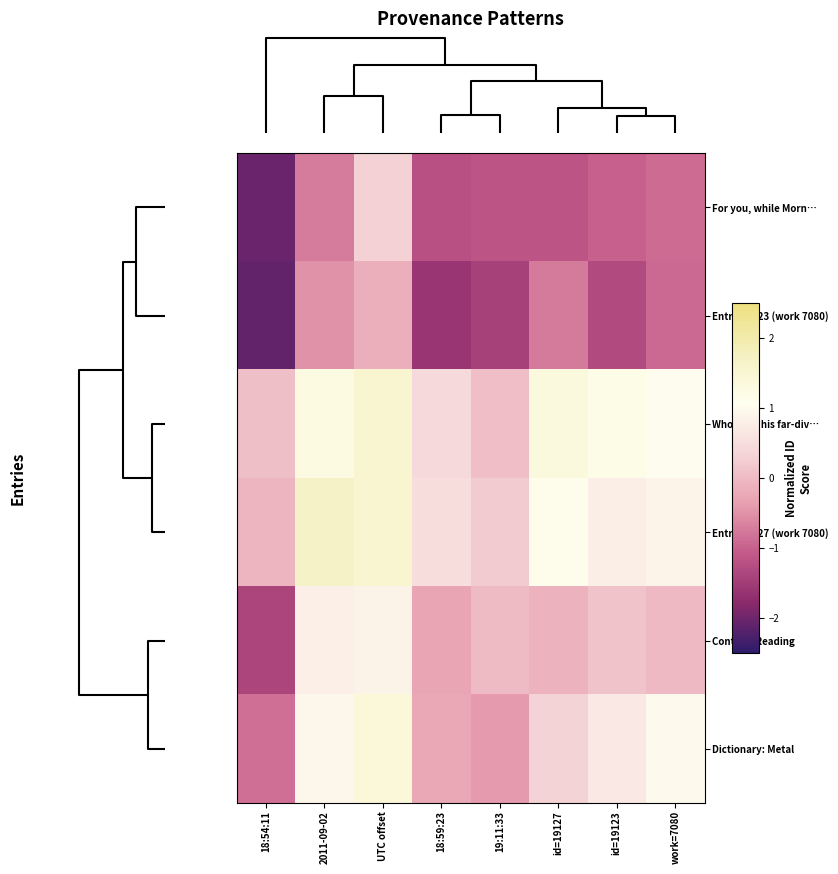

Rank the series at work=7080 from lowest to highest value.

Entry 19123 (work 7080), For you, while Morn…, Context: Reading, Entry 19127 (work 7080), Dictionary: Metal, Who from his far-div…